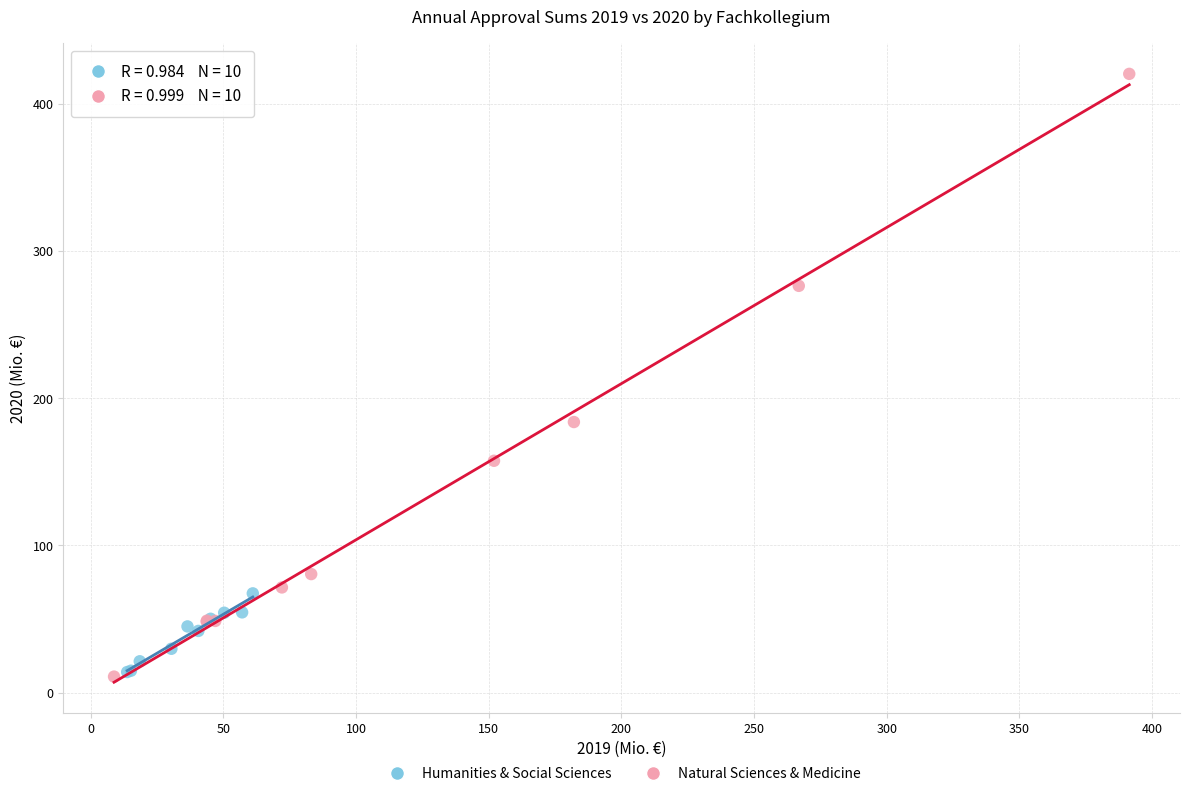

Which series contains the highest Y value?

Natural Sciences & Medicine